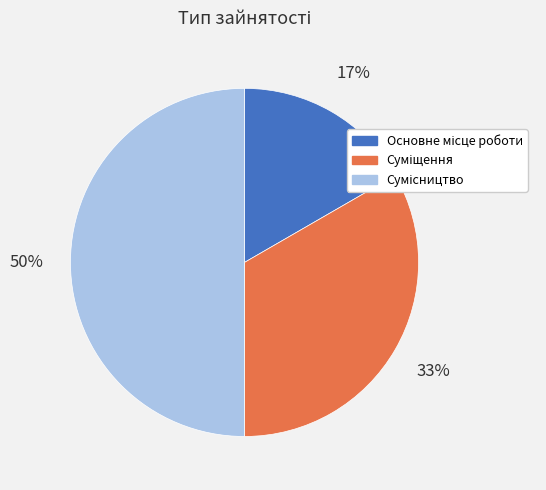

To the nearest percent, what is the difference between the largest and smallest slice percentages?

33%